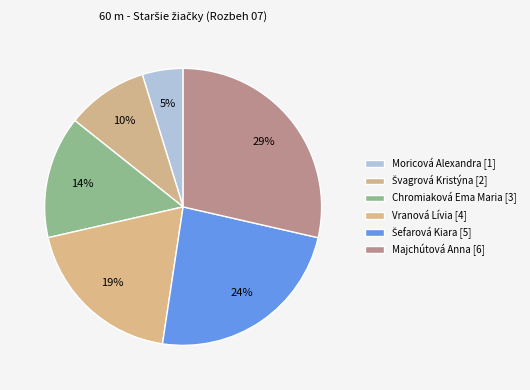

Combined, do Moricová Alexandra and Švagrová Kristýna account for over 50%?

No